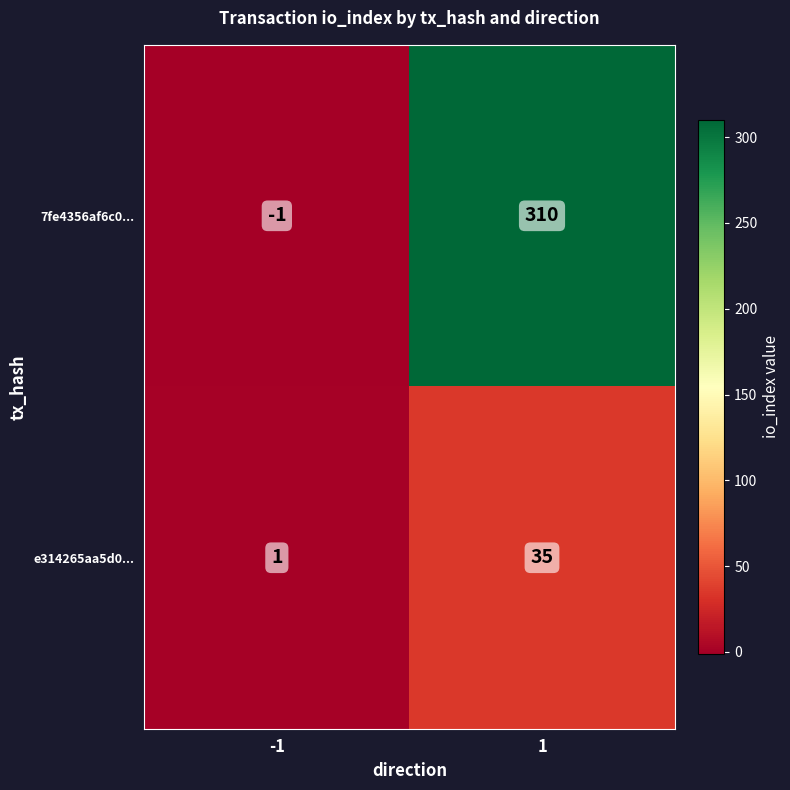

What is the difference between the maximum and minimum values in the e314265aa5d0... series?

34